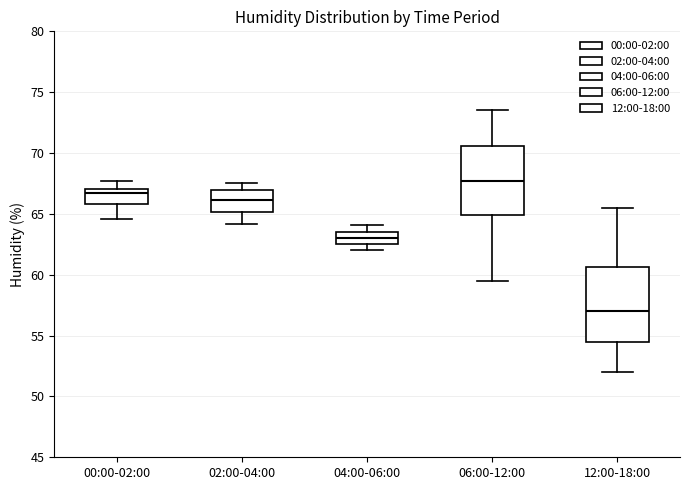

Reading left to right, transcribe this box plot: for each box, give where its median line is, the range the box spans, and where its two whiskers end, as read against the y-axis. The values are not printed on the chart, so give them approximately, as read against the axis.

00:00-02:00: median 66.5, box 66.0 to 67.0, whiskers 64.5 to 67.5
02:00-04:00: median 66.0, box 65.0 to 67.0, whiskers 64.0 to 67.5
04:00-06:00: median 63.0, box 62.5 to 63.5, whiskers 62.0 to 64.0
06:00-12:00: median 67.5, box 65.0 to 70.5, whiskers 59.5 to 73.5
12:00-18:00: median 57.0, box 54.5 to 60.5, whiskers 52.0 to 65.5